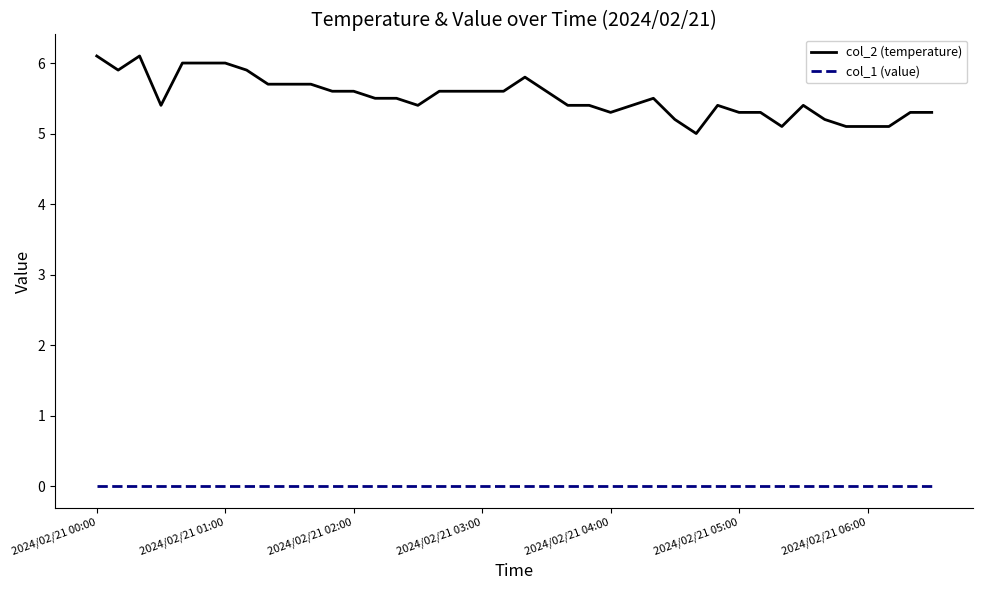

Which series has the widest spread of values?

col_2 (temperature)